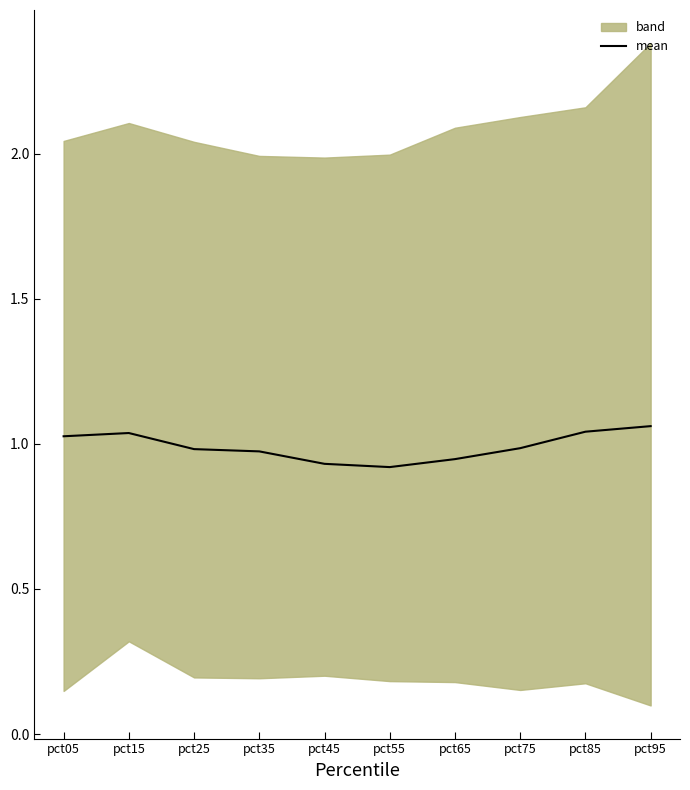

True or false: mean has a value of 0.4 at pct15.

False